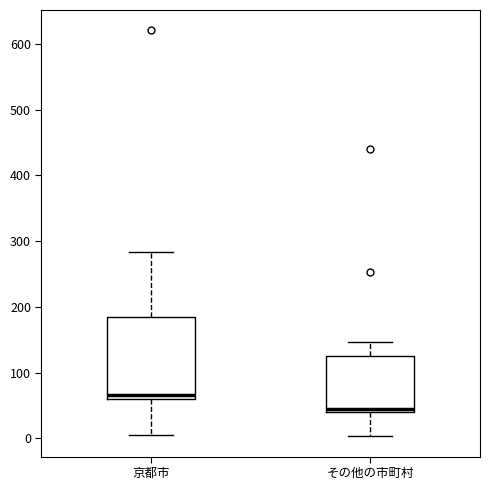

Where does the upper whisker of the box for その他の市町村 end on the y-axis? The values are not printed on the chart, so give them approximately, as read against the axis.

150